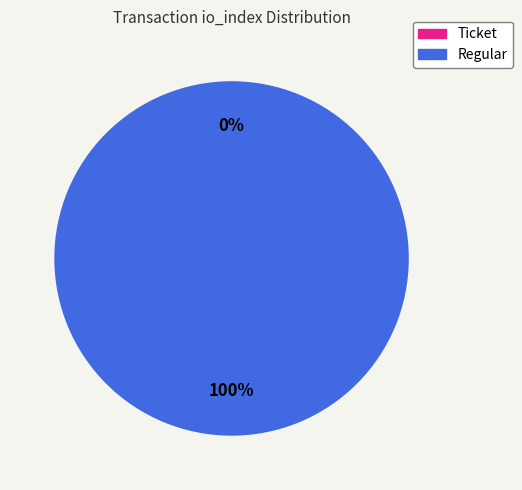

To the nearest percent, what is the difference between the largest and smallest slice percentages?

100%